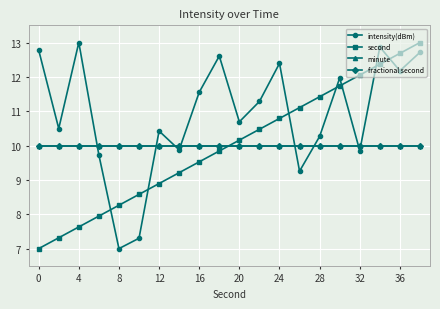

Reading left to right, extract all data points from this chart.

intensity(dBm): 12.8	10.5	13.0	9.7	7.0	7.3	10.4	9.9	11.6	12.6	10.7	11.3	12.4	9.3	10.3	12.0	9.9	12.9	12.2	12.7
second: 7.0	7.3	7.6	7.9	8.3	8.6	8.9	9.2	9.5	9.8	10.2	10.5	10.8	11.1	11.4	11.7	12.1	12.4	12.7	13.0
minute: 10.0	10.0	10.0	10.0	10.0	10.0	10.0	10.0	10.0	10.0	10.0	10.0	10.0	10.0	10.0	10.0	10.0	10.0	10.0	10.0
fractional second: 10.0	10.0	10.0	10.0	10.0	10.0	10.0	10.0	10.0	10.0	10.0	10.0	10.0	10.0	10.0	10.0	10.0	10.0	10.0	10.0